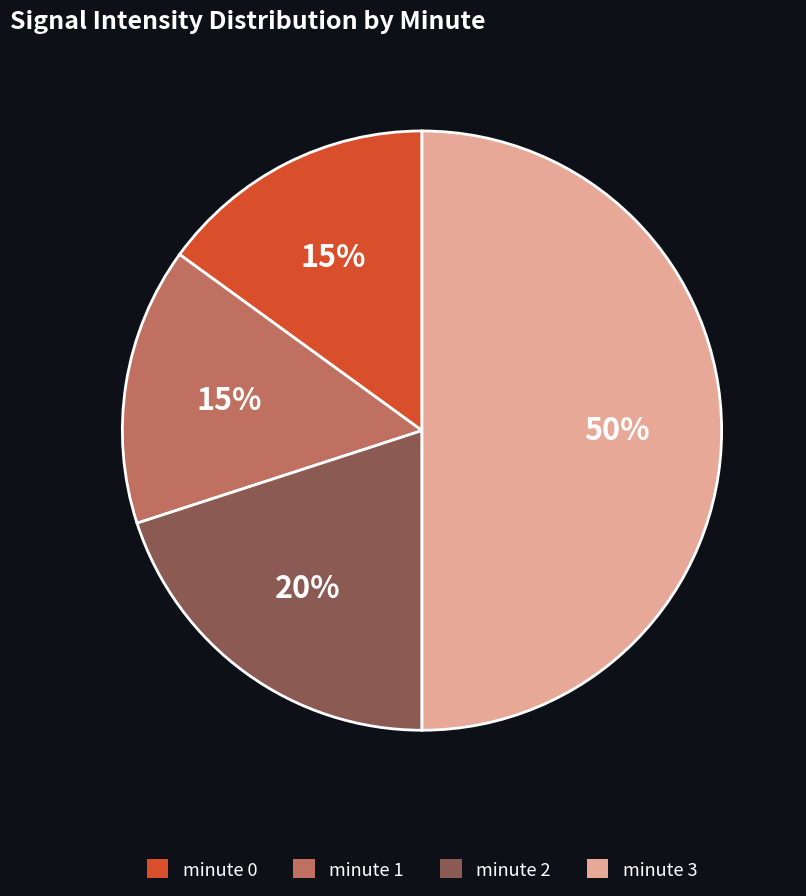

The minute 1 slice represents 15% of the pie. True or false?

True